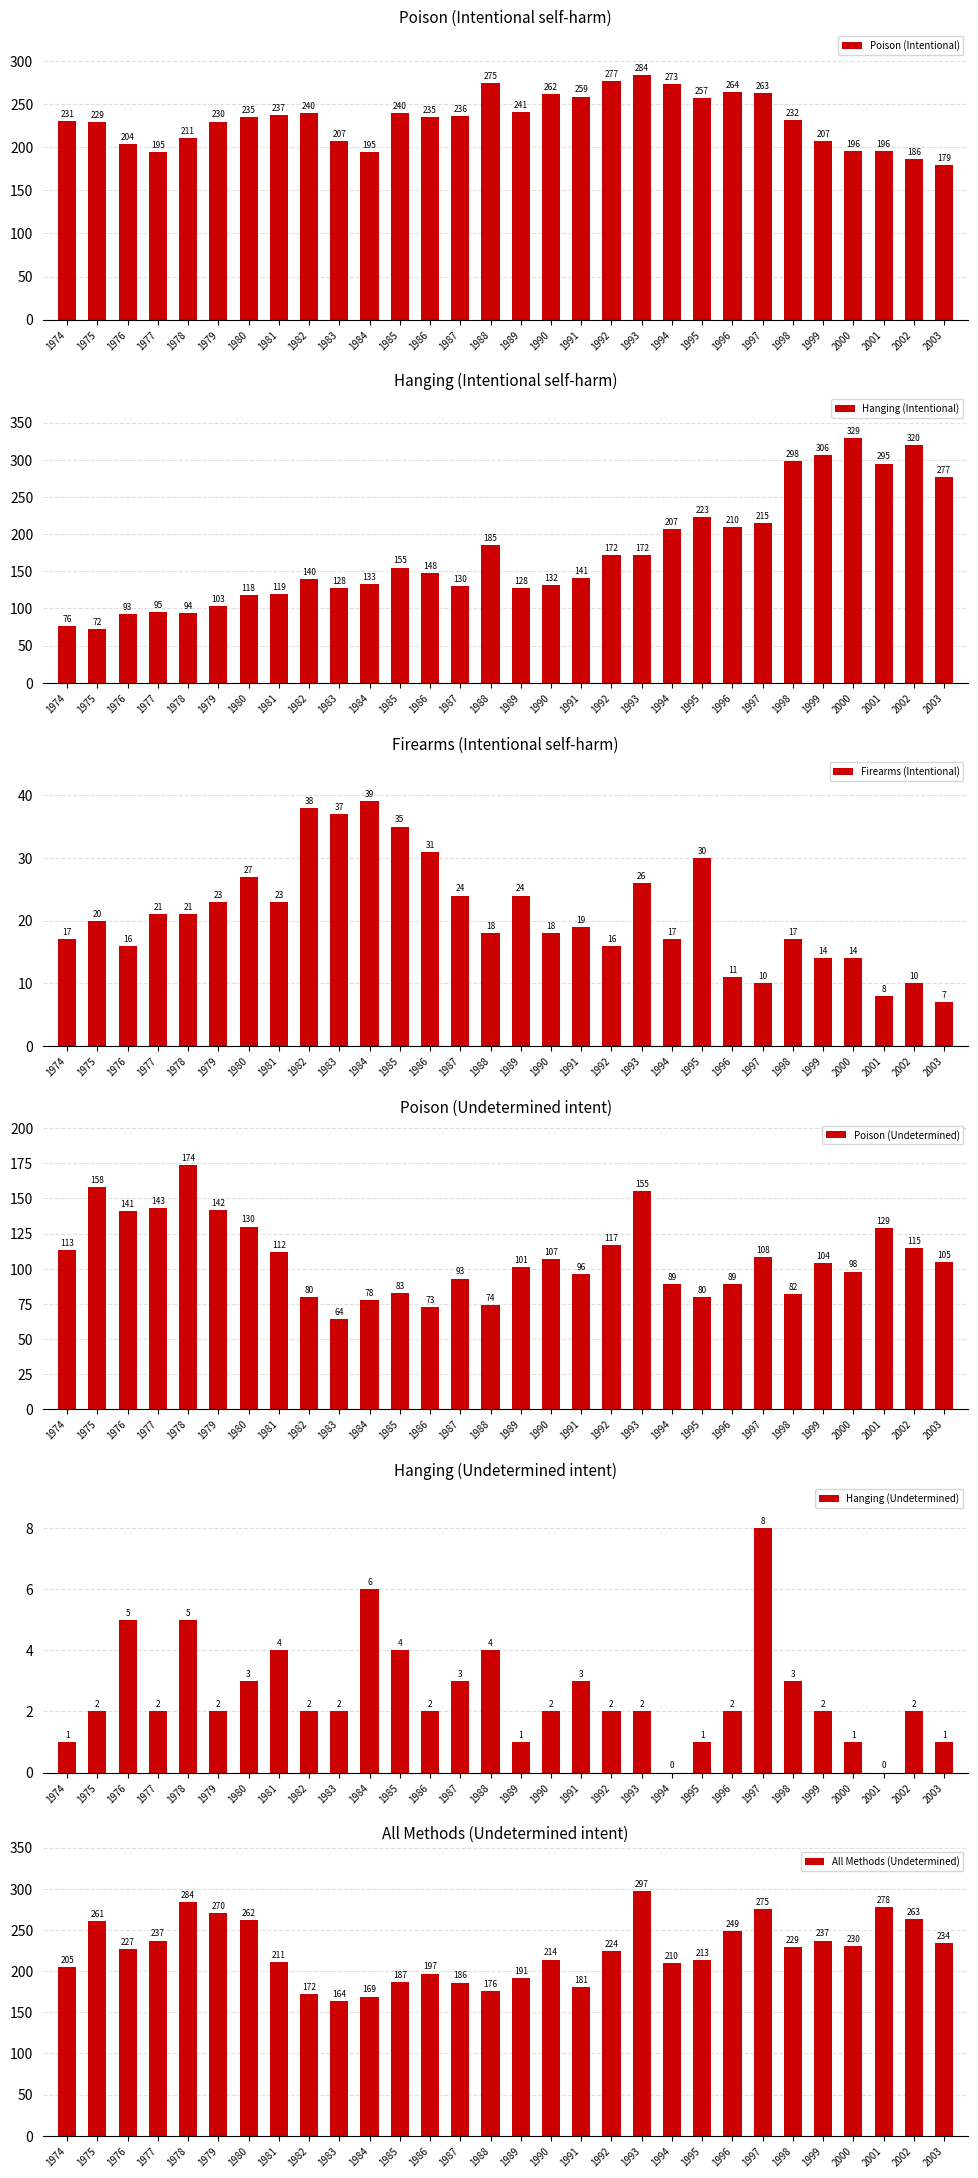

What is the total value across all series at 2001?

906